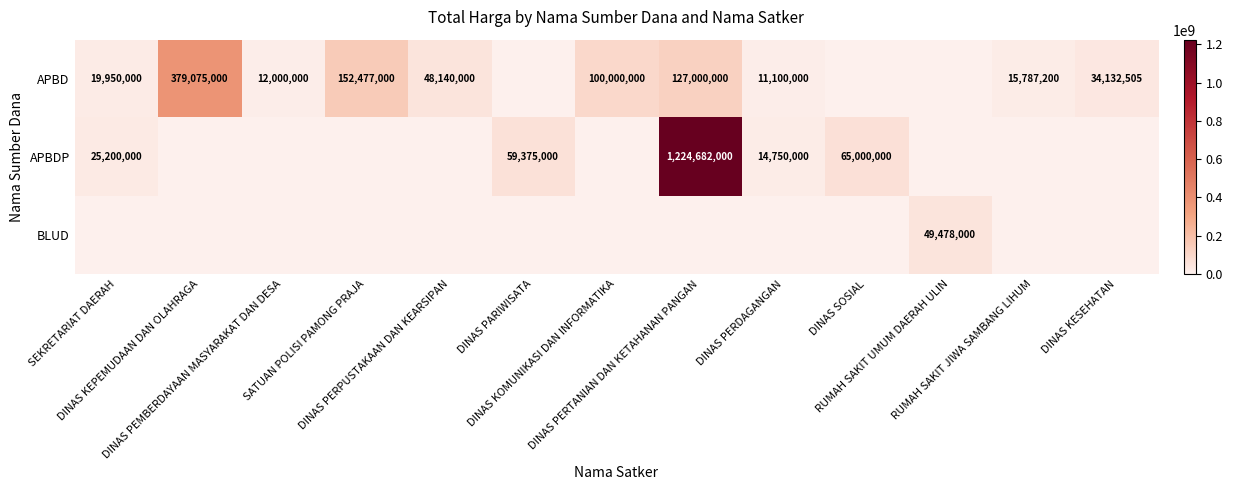

Where does the APBD series first go above 19950000?

DINAS KEPEMUDAAN DAN OLAHRAGA